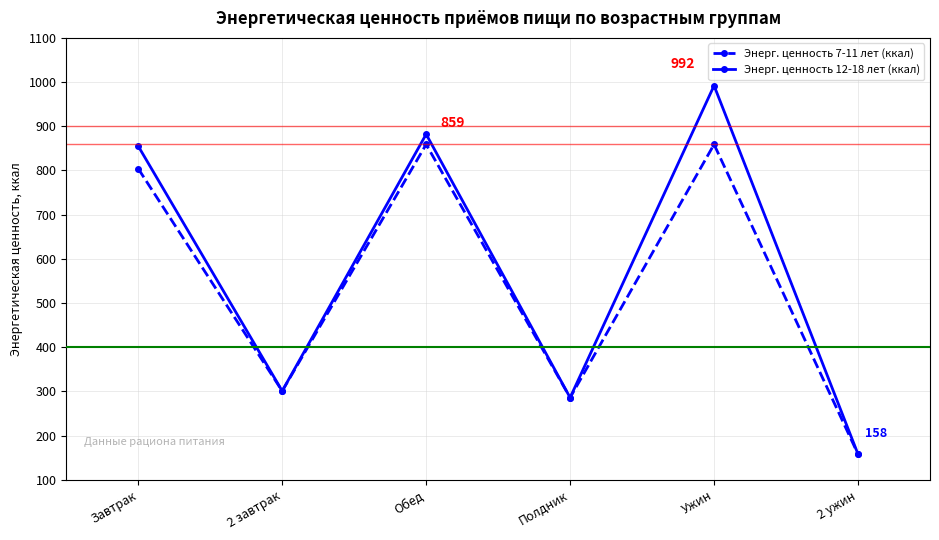

Which category has the highest value across all series?

Ужин